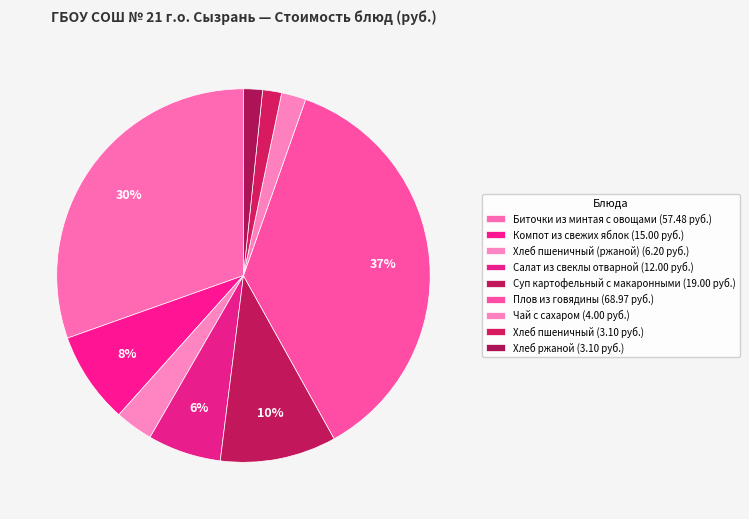

Count the number of slices in the pie.

9